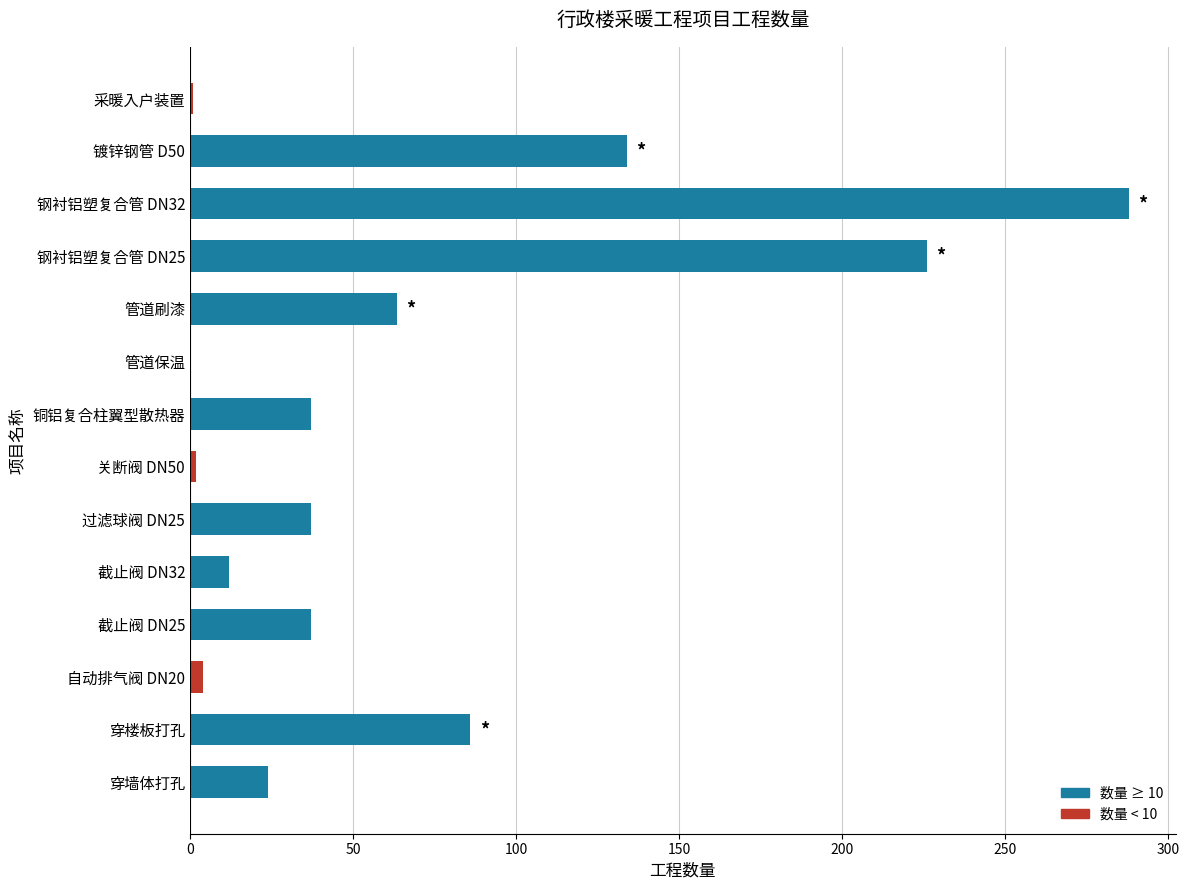

Between 镀锌钢管 D50 and 过滤球阀 DN25, which is larger?

镀锌钢管 D50